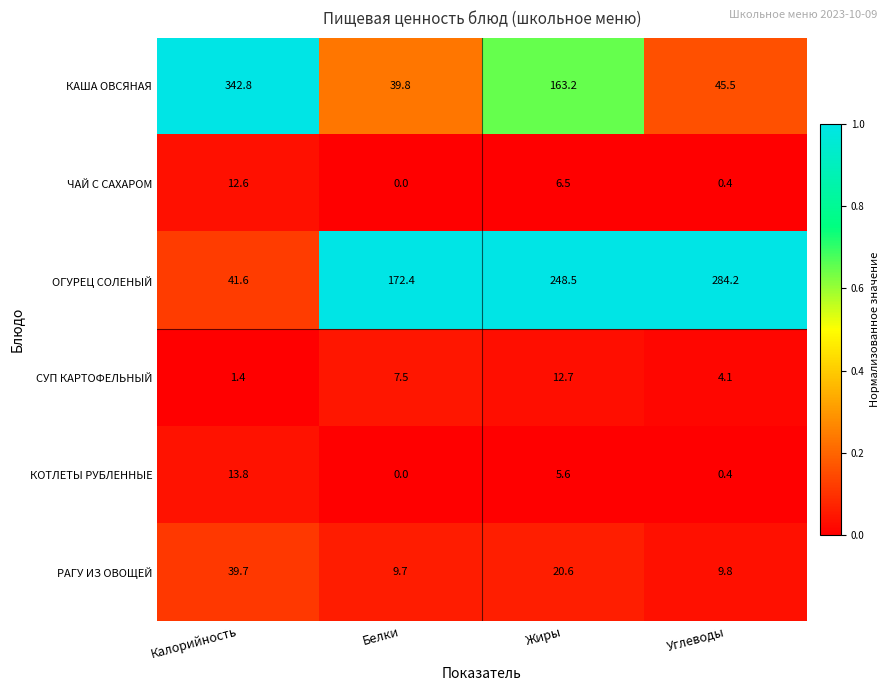

List the labels in order of СУП КАРТОФЕЛЬНЫЙ value, smallest first.

Калорийность, Углеводы, Белки, Жиры